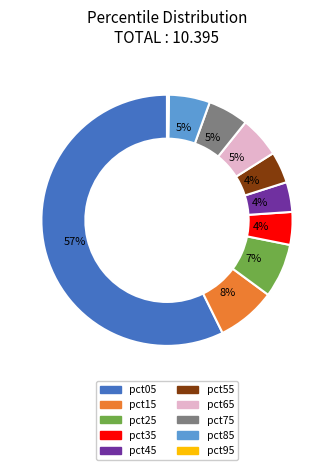

To the nearest percent, what is the difference between the pct85 and pct55 slice percentages?

1%